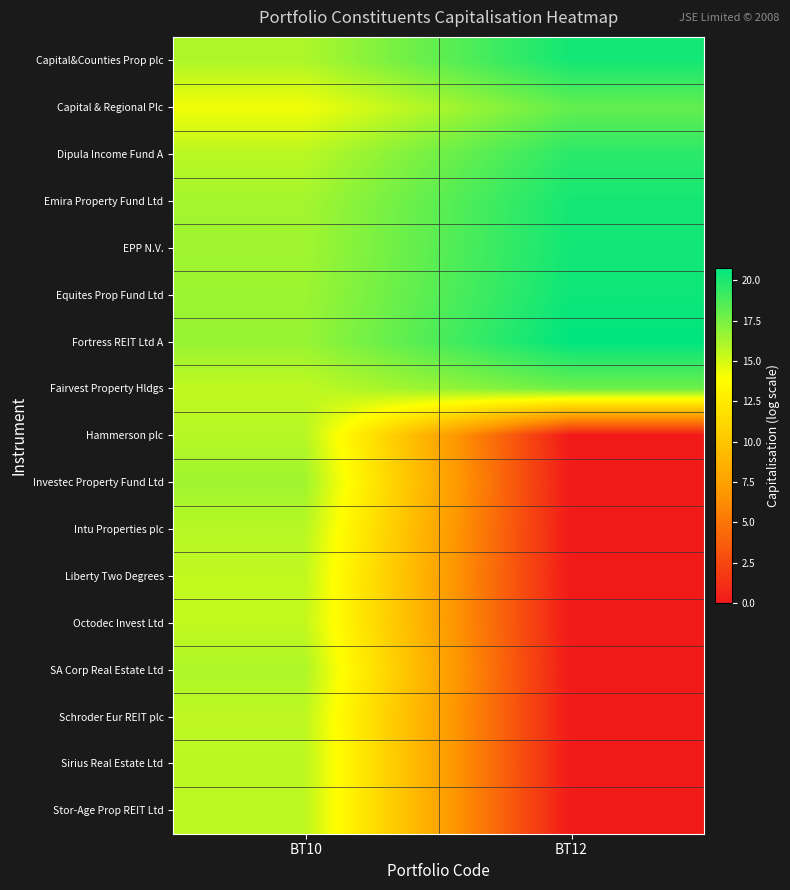

Reading right to left, what are all the values shown in this chart?

Capital&Counties Prop plc: BT12=20.2	BT10=16.1
Capital & Regional Plc: BT12=18.1	BT10=14.2
Dipula Income Fund A: BT12=19.6	BT10=15.7
Emira Property Fund Ltd: BT12=20.2	BT10=16.3
EPP N.V.: BT12=20.3	BT10=16.4
Equites Prop Fund Ltd: BT12=20.4	BT10=16.5
Fortress REIT Ltd A: BT12=20.8	BT10=16.7
Fairvest Property Hldgs: BT12=17.8	BT10=15.6
Hammerson plc: BT12=0.0	BT10=15.8
Investec Property Fund Ltd: BT12=0.0	BT10=16.5
Intu Properties plc: BT12=0.0	BT10=15.8
Liberty Two Degrees: BT12=0.0	BT10=15.5
Octodec Invest Ltd: BT12=0.0	BT10=15.5
SA Corp Real Estate Ltd: BT12=0.0	BT10=16.1
Schroder Eur REIT plc: BT12=0.0	BT10=15.6
Sirius Real Estate Ltd: BT12=0.0	BT10=15.7
Stor-Age Prop REIT Ltd: BT12=0.0	BT10=15.7